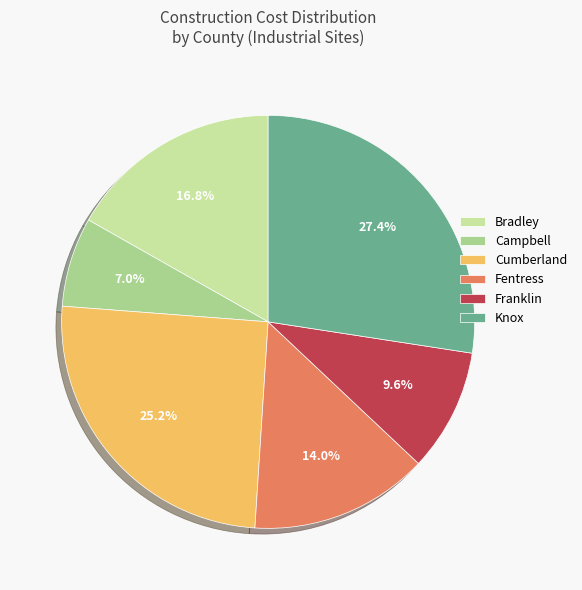

Is the sum of Cumberland and Campbell greater than half?

No